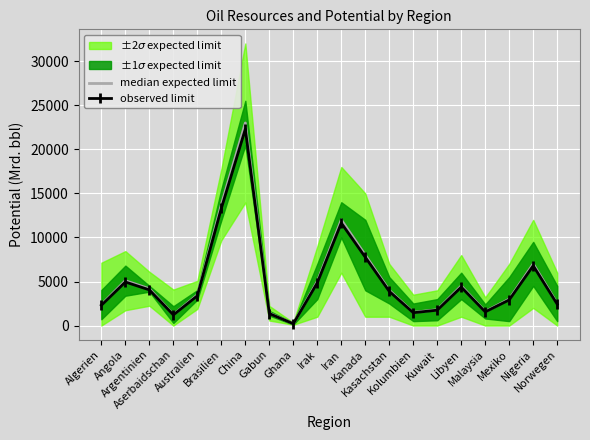

True or false: observed limit has a value of 924.2 at Mexiko.

False